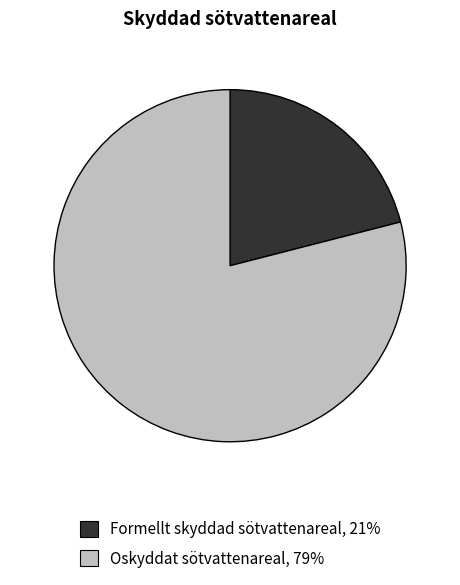

True or false: Oskyddat sötvattenareal, 79% accounts for 79% of the total.

True